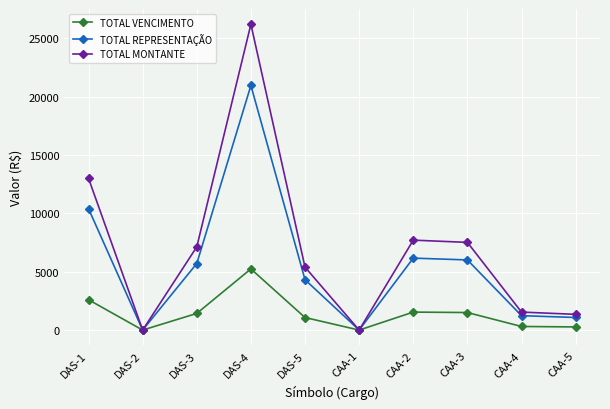

At DAS-1, list the series in order from smallest to largest.

TOTAL VENCIMENTO, TOTAL REPRESENTAÇÃO, TOTAL MONTANTE